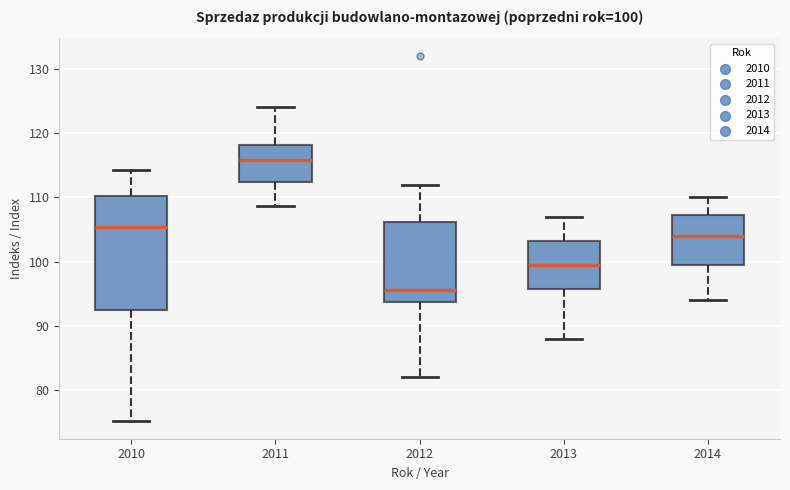

Which box's median line is the lowest?

2012